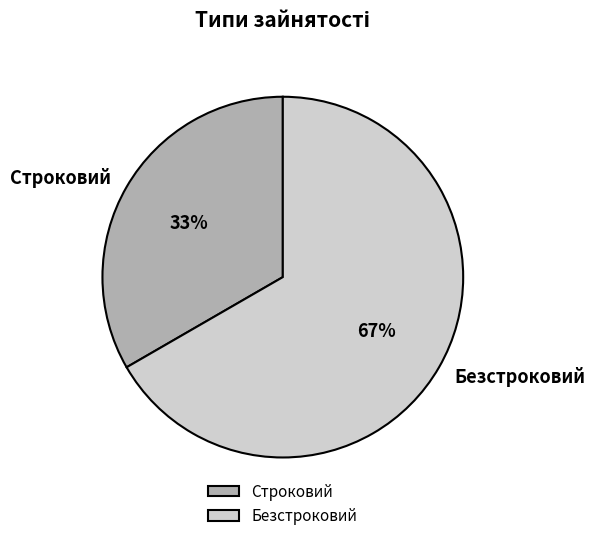

True or false: Строковий accounts for 33% of the total.

True